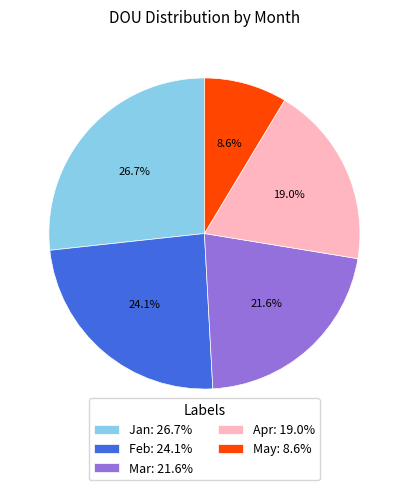

Approximately how many times larger is the value at Jan compared to May?

3.1